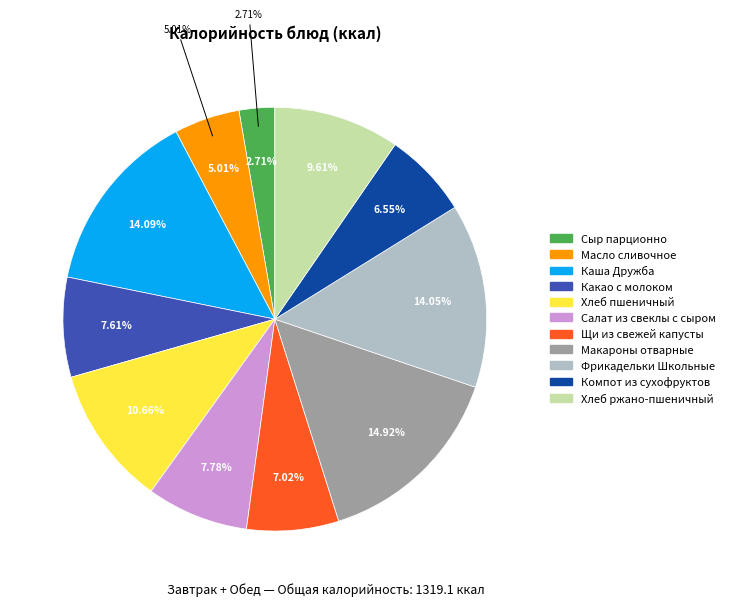

True or false: Фрикадельки Школьные accounts for 14% of the total.

True